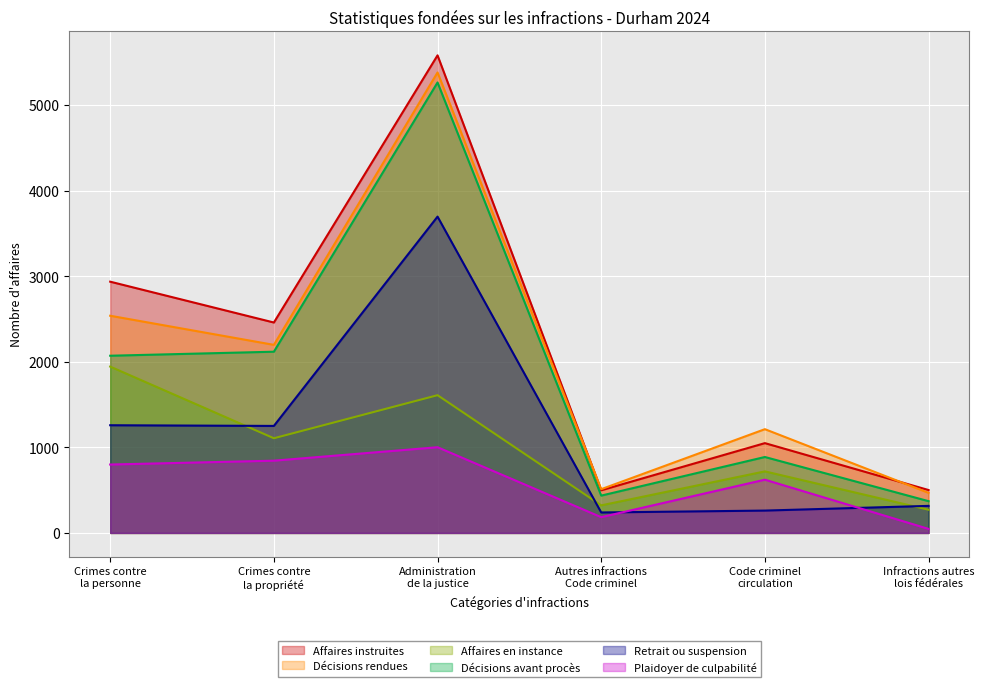

Which series has the widest spread of values?

Affaires instruites